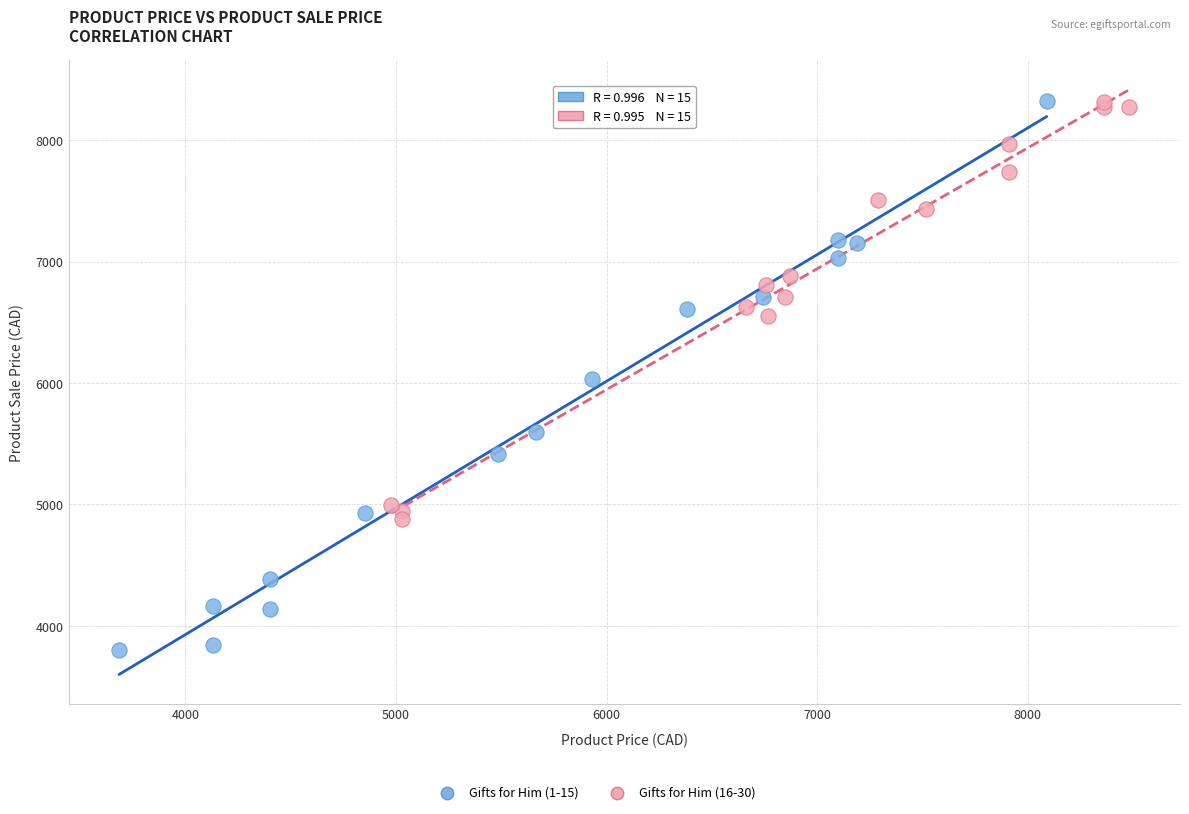

Which series contains the lowest Y value?

Gifts for Him (1-15)